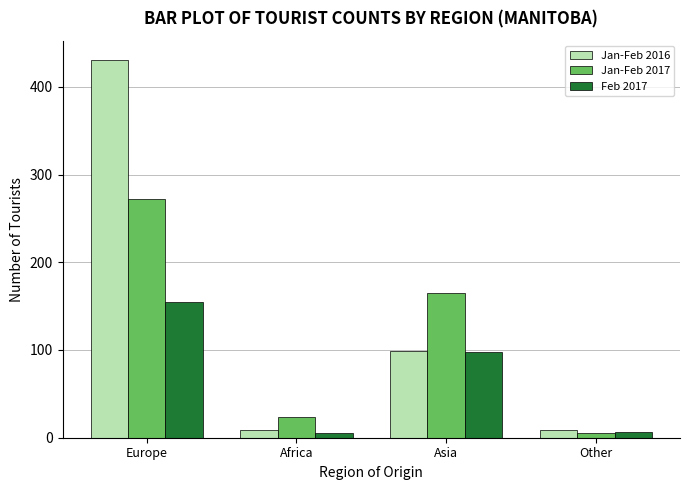

Rank the series at Europe from highest to lowest value.

Jan-Feb 2016, Jan-Feb 2017, Feb 2017